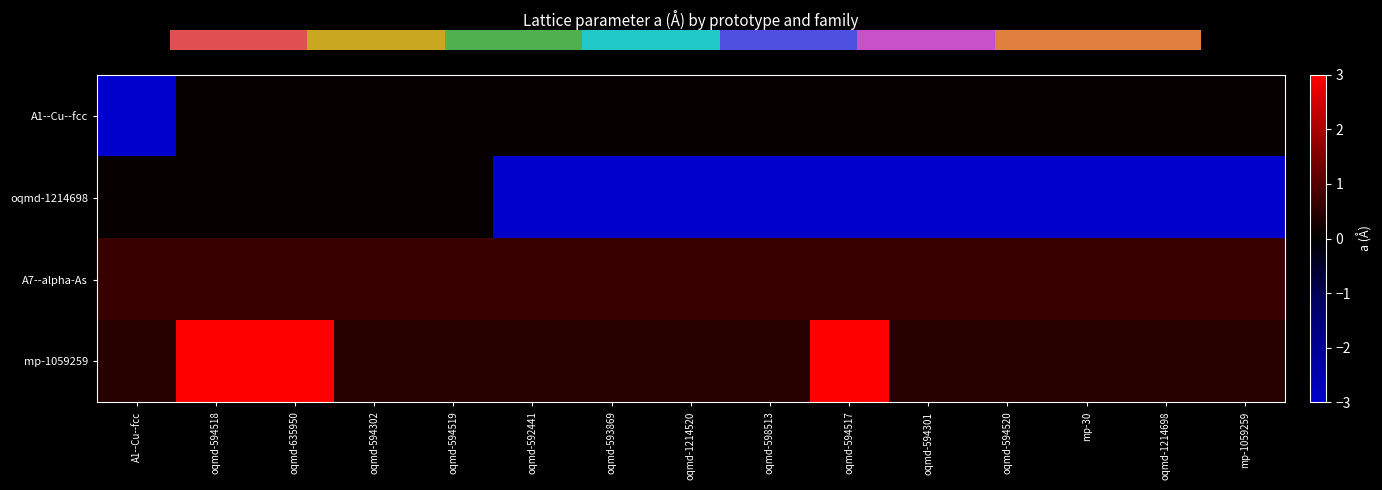

The mp-1059259 series shows 4.9 at oqmd-594517. True or false?

False